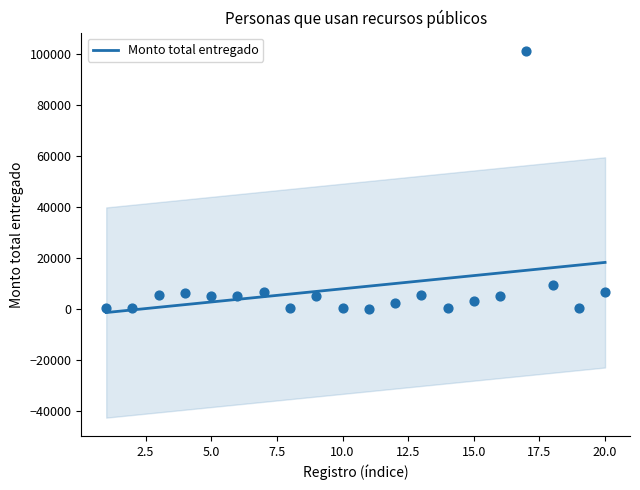

Which has a higher value, 1 or 16?

16